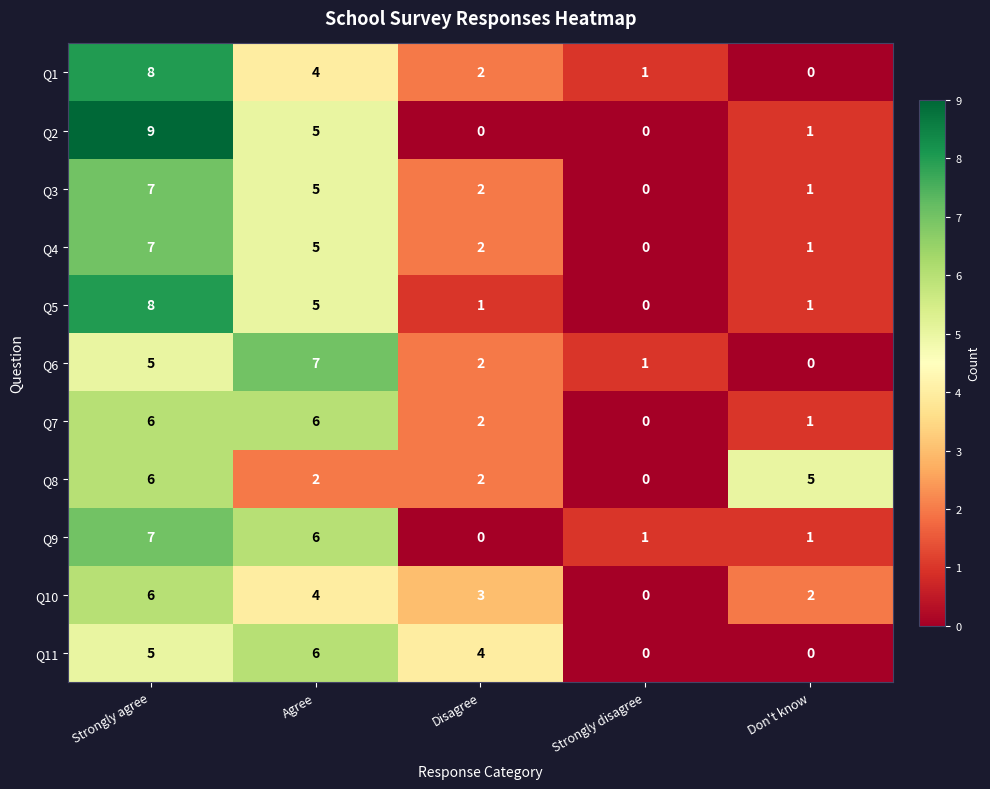

Is it true that Q11 equals 6 at Agree?

True